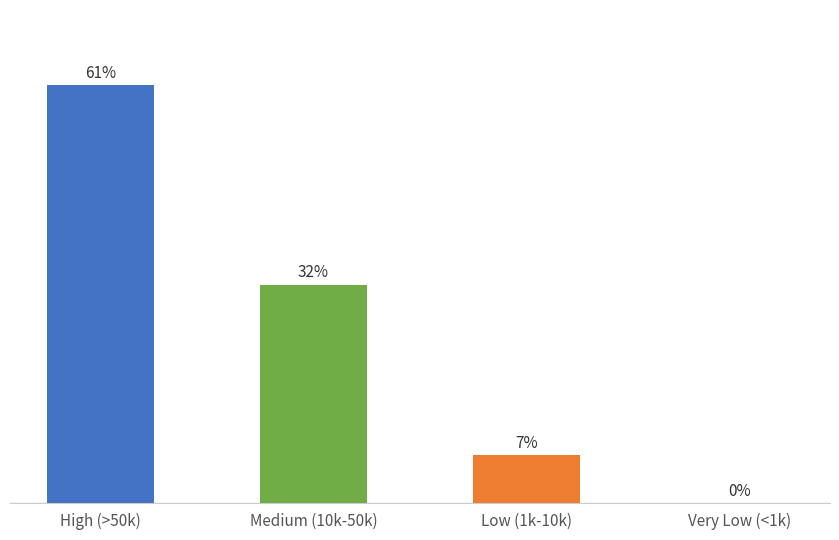

What is the label of the 2nd bar from the left?

Medium (10k-50k)